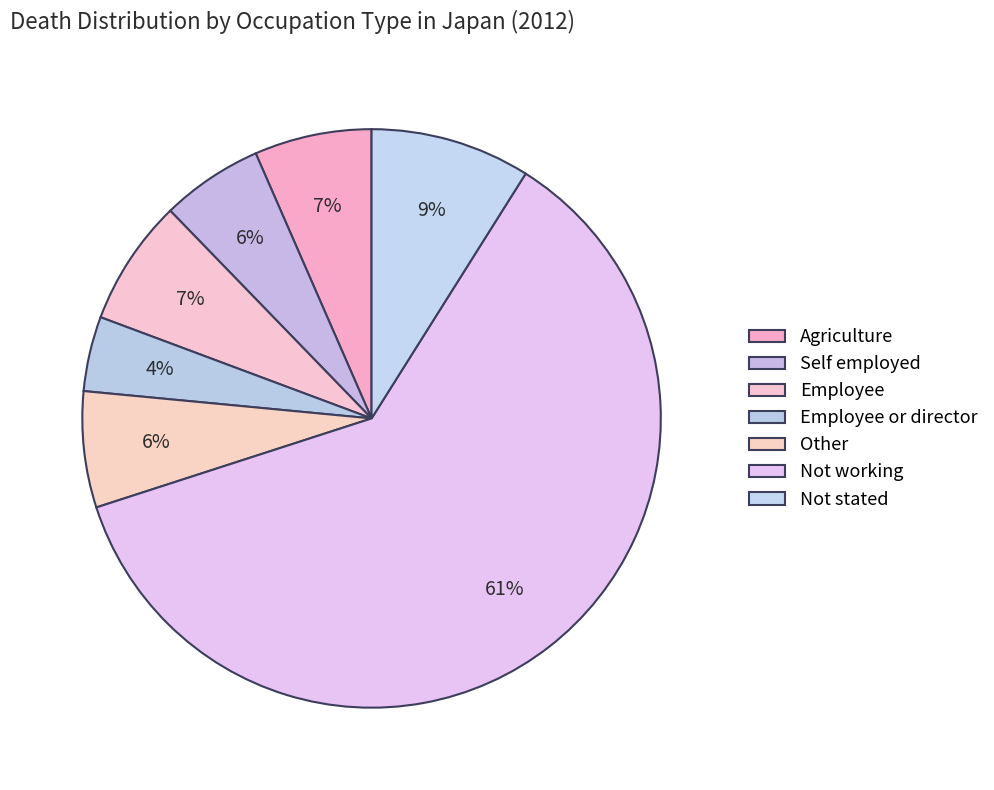

What is the largest slice in the pie chart?

Not working